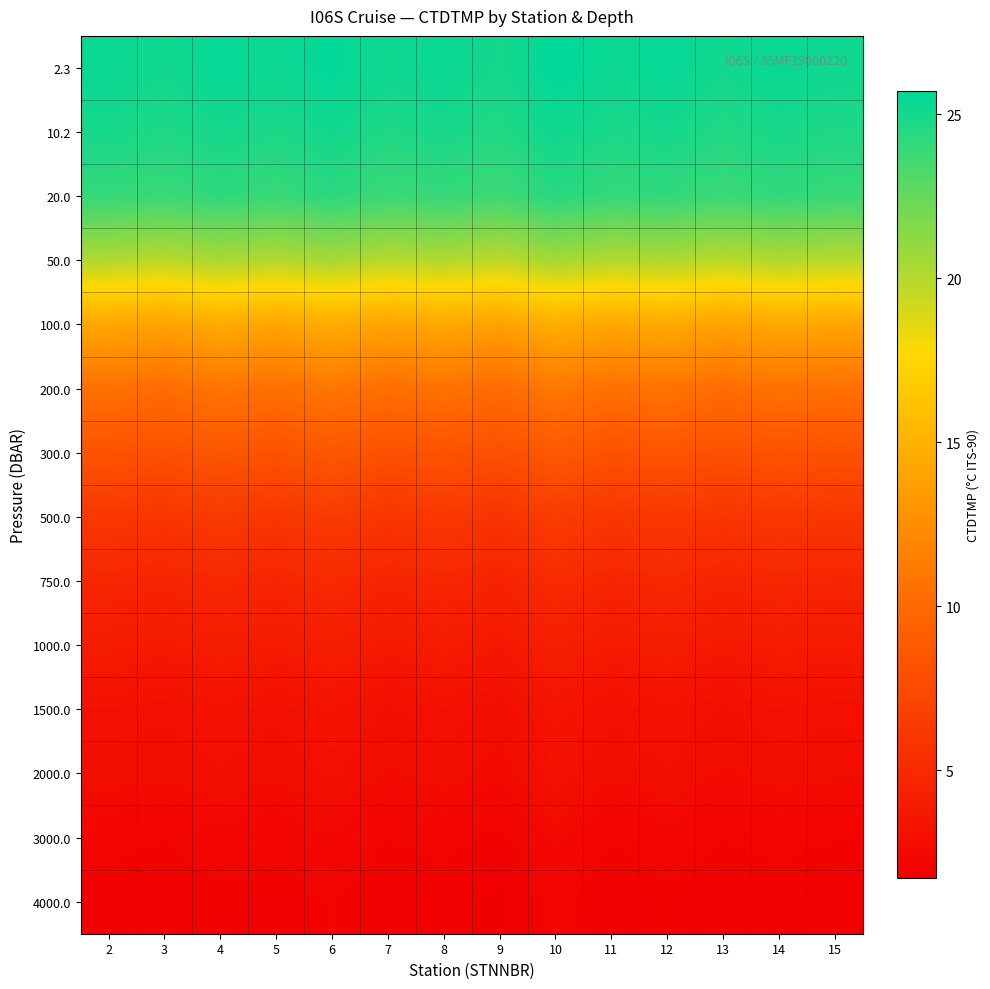

Reading right to left, extract all data points from this chart.

2.3: 15=25.2	14=25.4	13=25.1	12=25.5	11=25.3	10=25.7	9=25.0	8=25.4	7=25.2	6=25.6	5=25.3	4=25.5	3=25.1	2=25.4
10.2: 15=24.7	14=24.9	13=24.6	12=25.0	11=24.8	10=25.2	9=24.6	8=24.9	7=24.7	6=25.1	5=24.8	4=25.0	3=24.7	2=24.9
20.0: 15=23.9	14=24.1	13=23.8	12=24.1	11=24.0	10=24.4	9=23.7	8=24.0	7=23.8	6=24.3	5=23.9	4=24.2	3=23.8	2=24.0
50.0: 15=19.9	14=20.1	13=19.8	12=20.2	11=20.0	10=20.5	9=19.7	8=20.1	7=19.9	6=20.4	5=20.0	4=20.3	3=19.8	2=20.1
100.0: 15=14.1	14=14.3	13=13.9	12=14.4	11=14.2	10=14.7	9=13.8	8=14.3	7=14.0	6=14.6	5=14.1	4=14.5	3=13.9	2=14.2
200.0: 15=10.4	14=10.6	13=10.2	12=10.7	11=10.5	10=11.0	9=10.1	8=10.6	7=10.3	6=10.9	5=10.4	4=10.8	3=10.2	2=10.5
300.0: 15=8.2	14=8.3	13=8.1	12=8.4	11=8.2	10=8.7	9=8.0	8=8.3	7=8.1	6=8.6	5=8.2	4=8.5	3=8.1	2=8.3
500.0: 15=6.0	14=6.1	13=5.9	12=6.2	11=6.0	10=6.5	9=5.8	8=6.2	7=5.9	6=6.4	5=6.0	4=6.3	3=5.9	2=6.1
750.0: 15=4.7	14=4.8	13=4.6	12=4.9	11=4.7	10=5.1	9=4.5	8=4.8	7=4.6	6=5.0	5=4.7	4=4.9	3=4.6	2=4.8
1000.0: 15=3.8	14=3.9	13=3.7	12=4.0	11=3.8	10=4.2	9=3.6	8=3.9	7=3.7	6=4.1	5=3.8	4=4.0	3=3.7	2=3.9
1500.0: 15=3.0	14=3.1	13=2.9	12=3.2	11=3.0	10=3.4	9=2.8	8=3.1	7=2.9	6=3.3	5=3.0	4=3.2	3=3.0	2=3.1
2000.0: 15=2.7	14=2.8	13=2.6	12=2.9	11=2.7	10=3.1	9=2.5	8=2.8	7=2.6	6=3.0	5=2.7	4=2.9	3=2.7	2=2.8
3000.0: 15=2.1	14=2.2	13=2.1	12=2.3	11=2.1	10=2.5	9=2.0	8=2.2	7=2.1	6=2.4	5=2.2	4=2.3	3=2.1	2=2.2
4000.0: 15=1.8	14=1.9	13=1.8	12=2.0	11=1.8	10=2.2	9=1.7	8=1.9	7=1.8	6=2.1	5=1.9	4=2.0	3=1.8	2=1.9